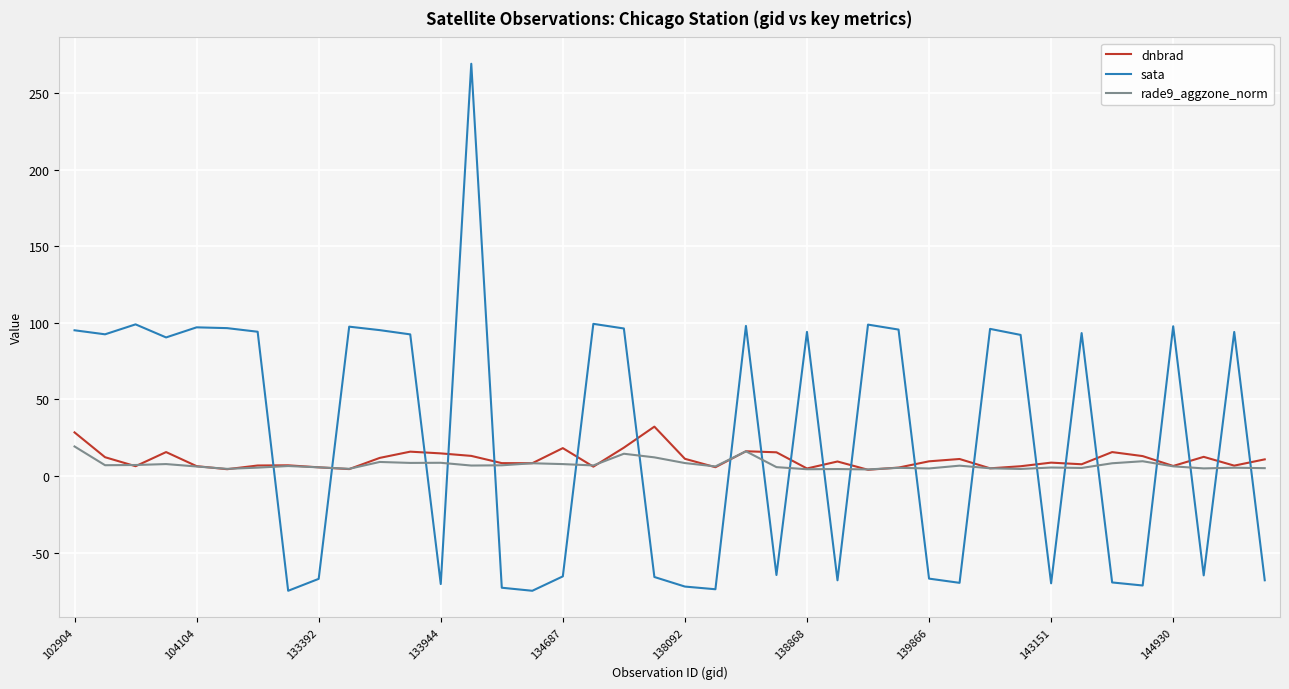

What is the smallest value displayed?

-75.0